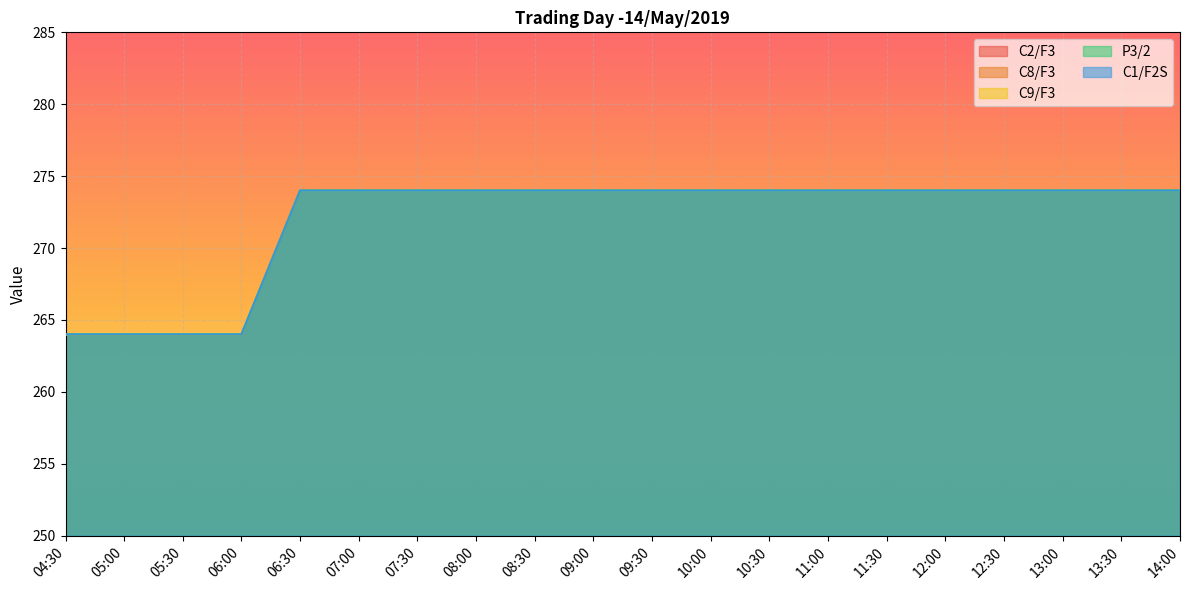

The value of C1/F2S at 07:00 is 274. True or false?

True